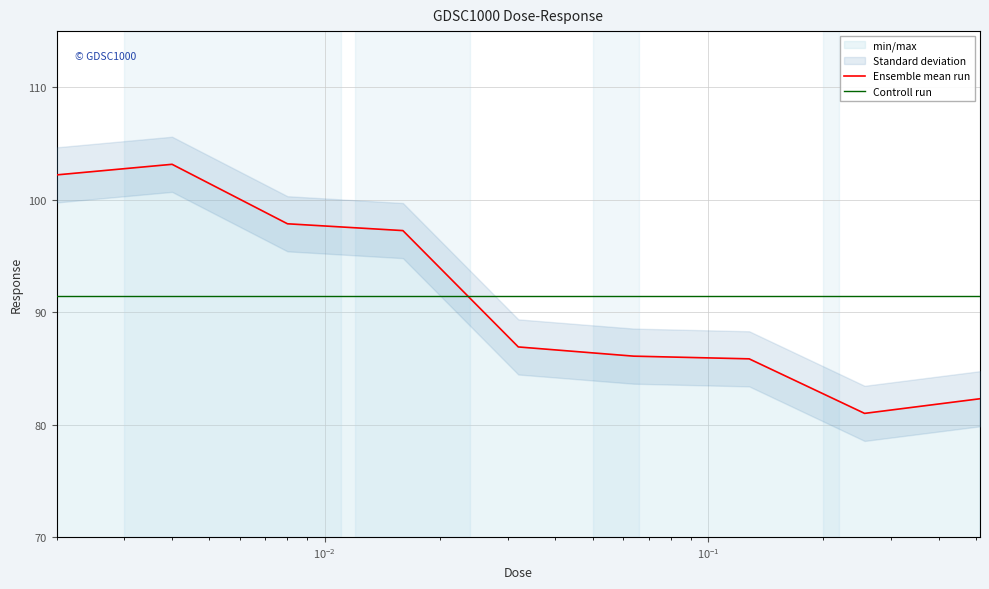

How many data points in Ensemble mean run are less than 86?

3